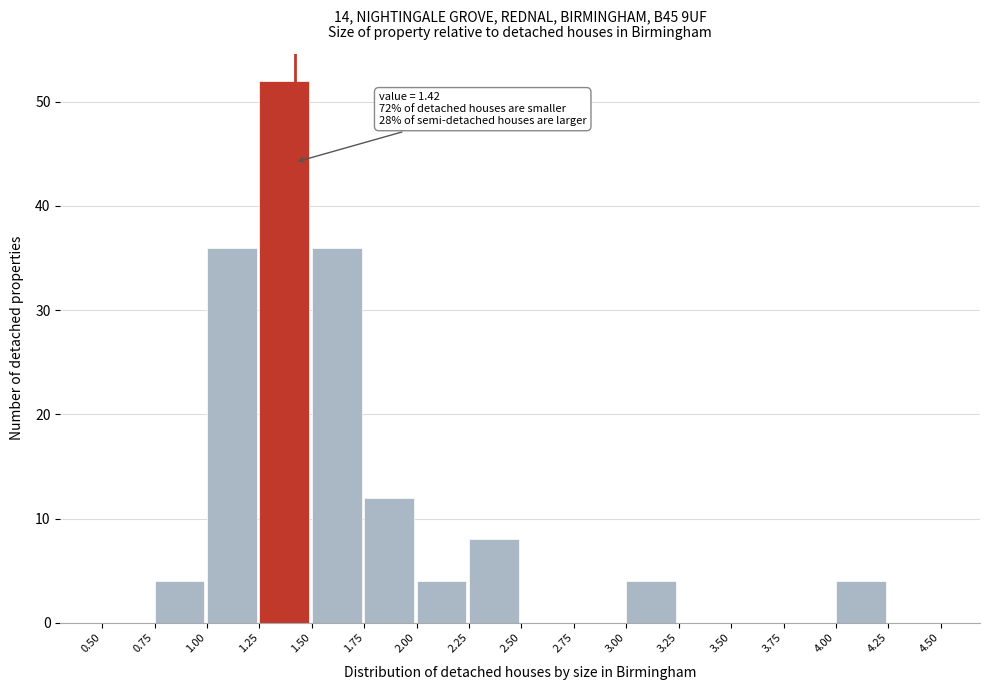

Which range on the x-axis has the tallest bar?

1.25 to 1.50